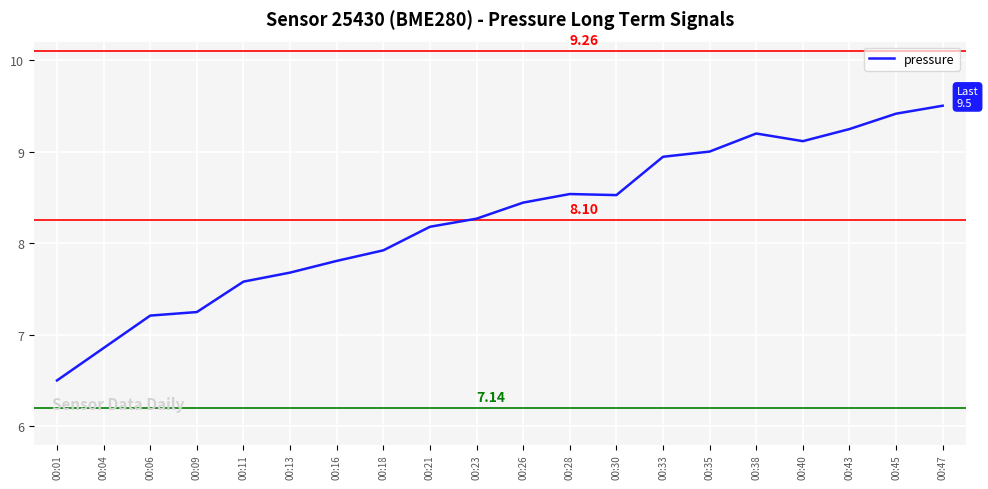

What is the sum of the values at 00:33 and 00:40?

18.1